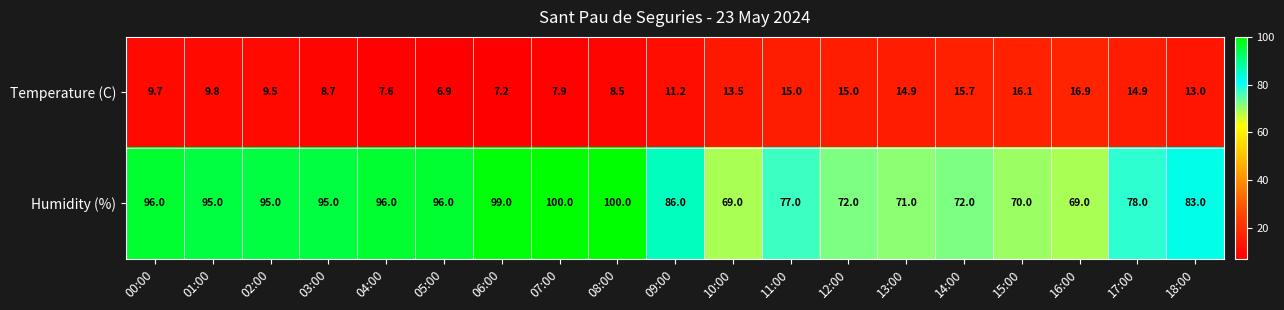

List the series in order of their peak value, highest first.

Humidity (%), Temperature (C)